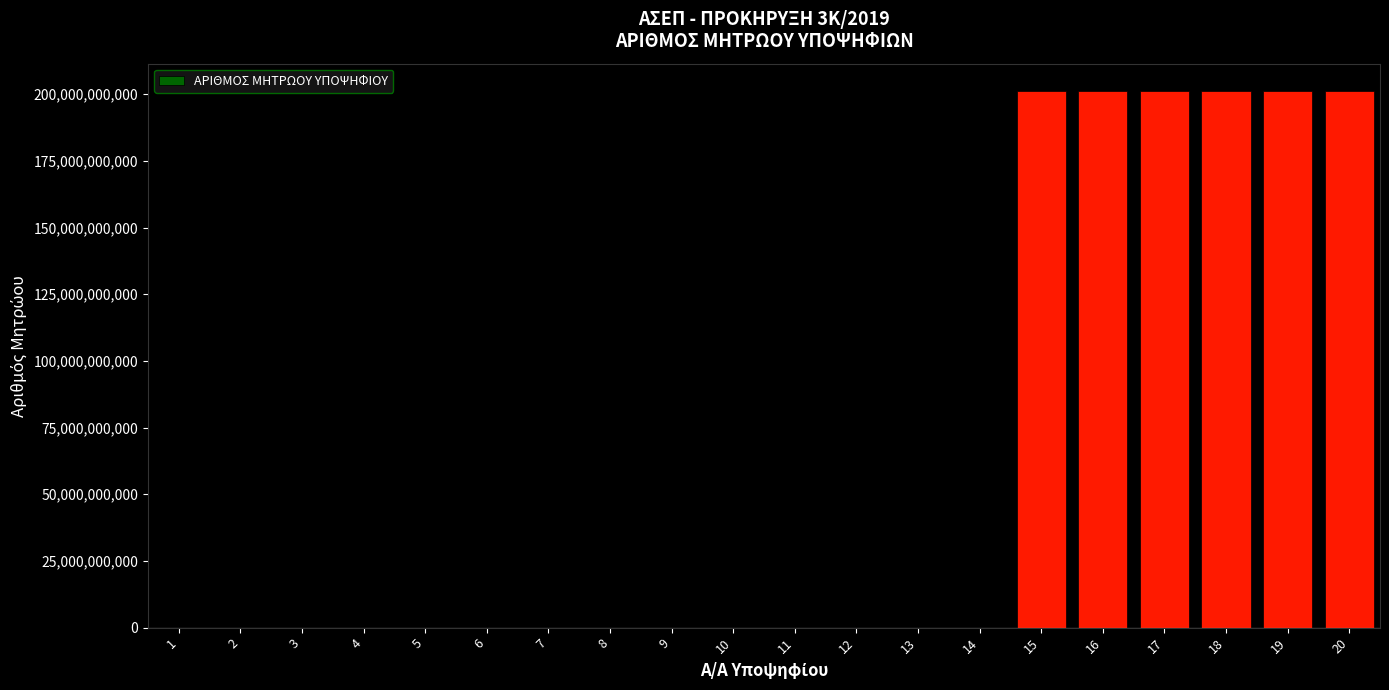

What is the greatest value displayed?

201410001582